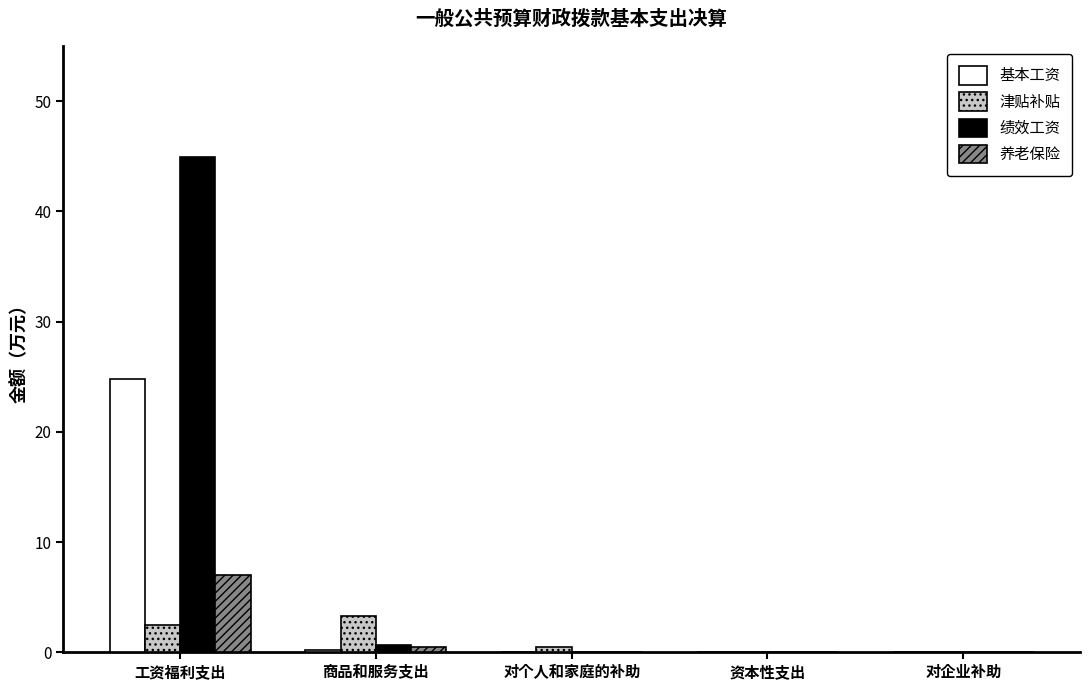

Which category has the highest value in the 养老保险 series?

工资福利支出